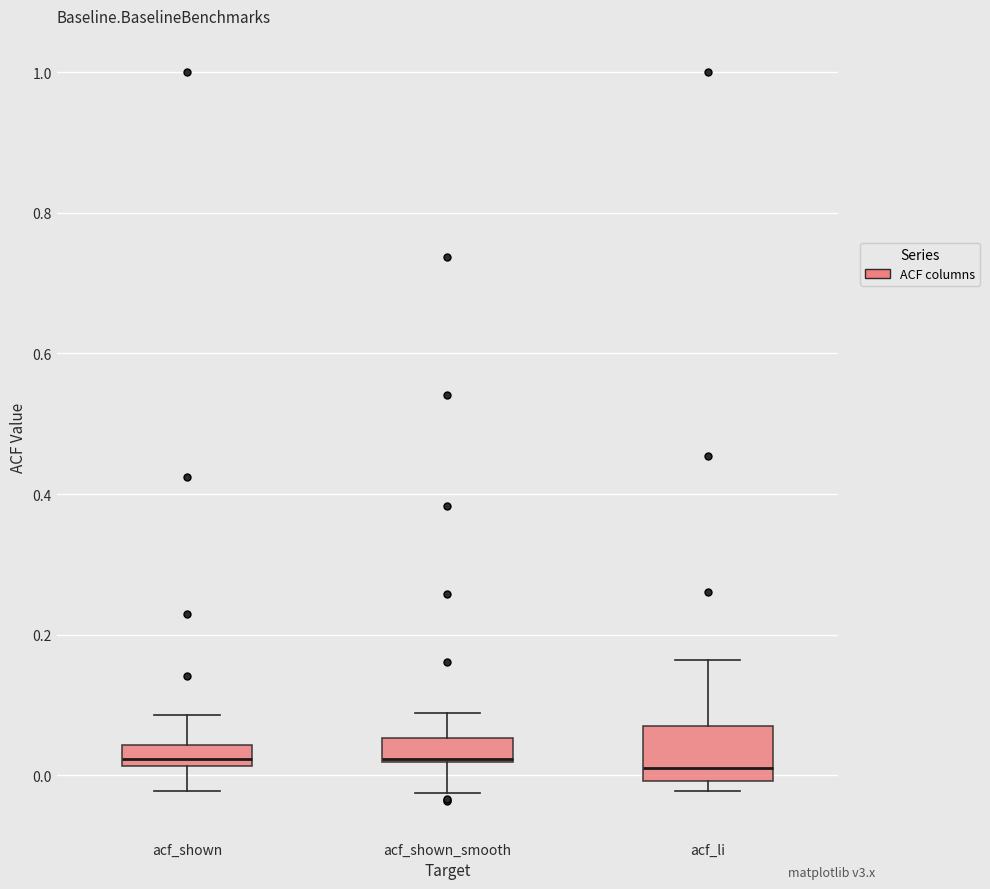

Which box is the tallest, from its lower edge to its upper edge?

acf_li